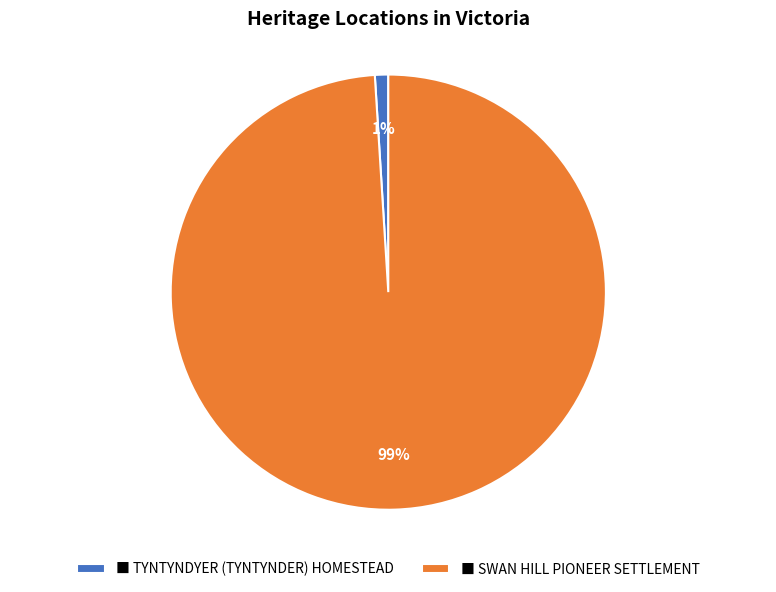

To the nearest percent, what portion does ■ SWAN HILL PIONEER SETTLEMENT represent?

99%